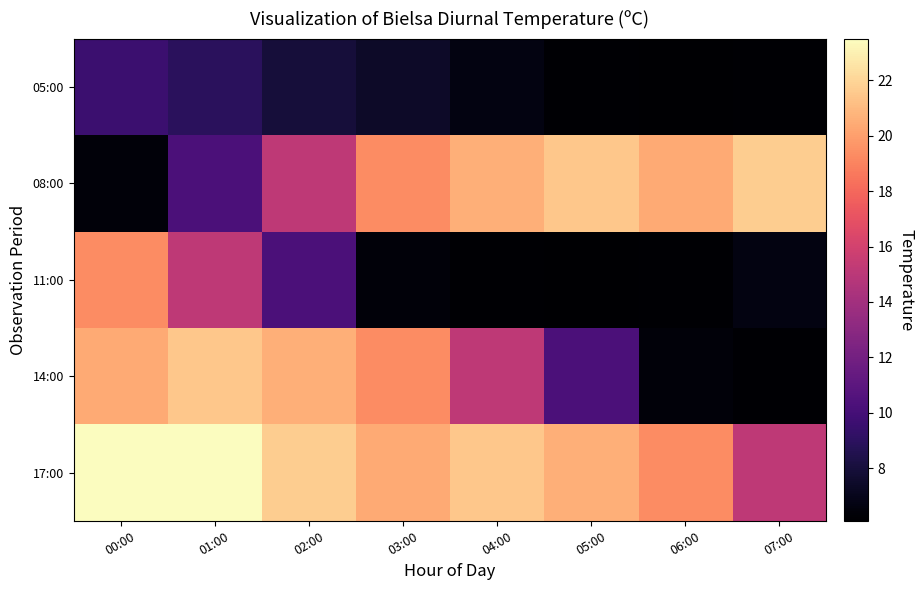

What is the total value across all series at 06:00?

58.4